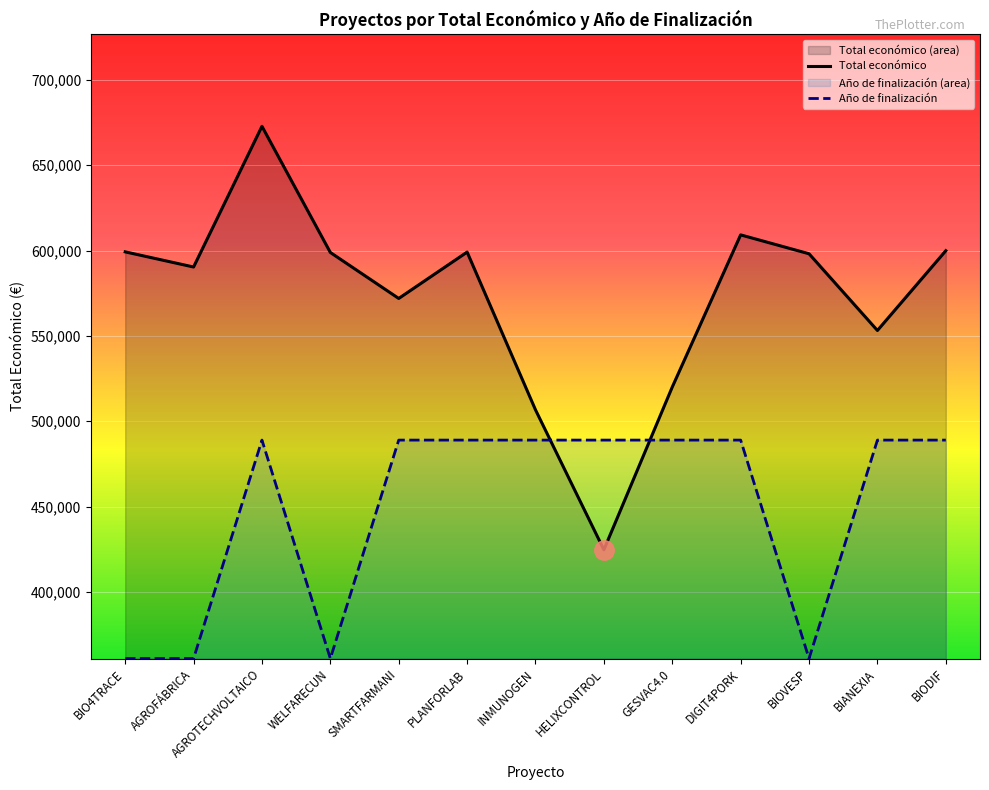

List the series in order of their overall mean, lowest first.

Año de finalización, Total económico